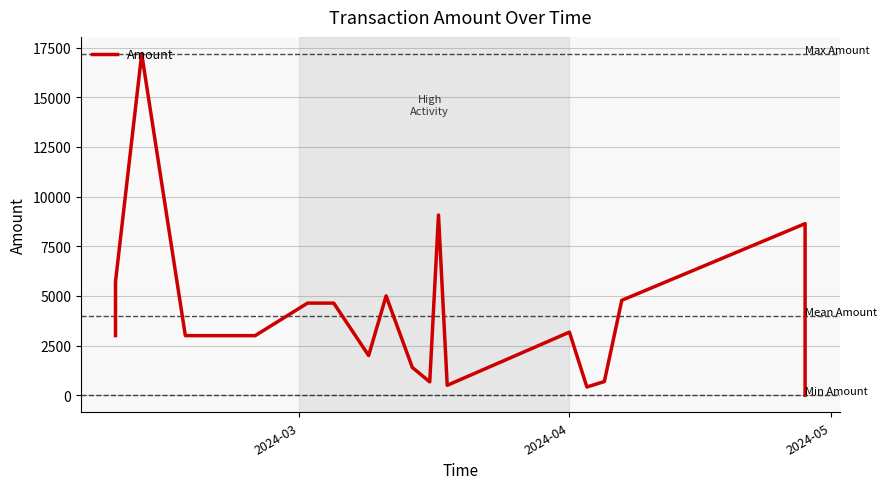

What is the greatest value displayed?

17180.0